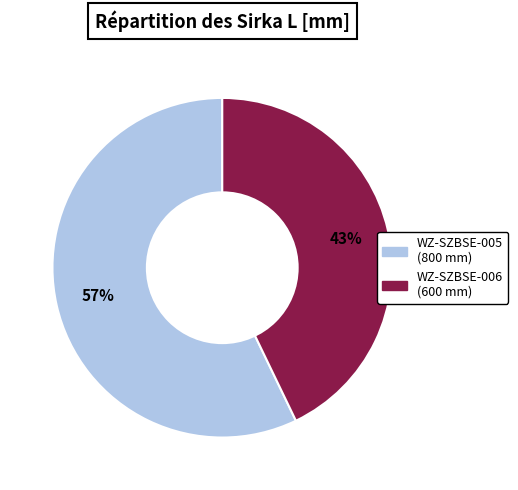

To the nearest percent, what is the difference between the largest and smallest slice percentages?

14%